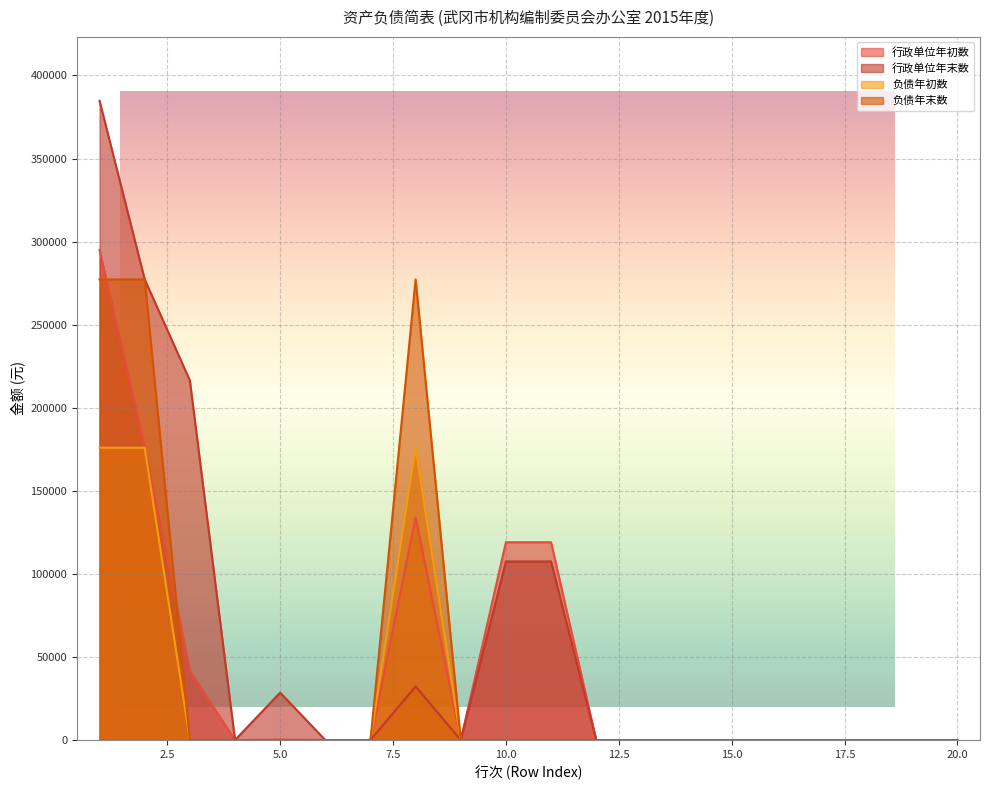

Is the value of 行政单位年初数 at 15 greater than the value of 行政单位年末数 at 17?

No